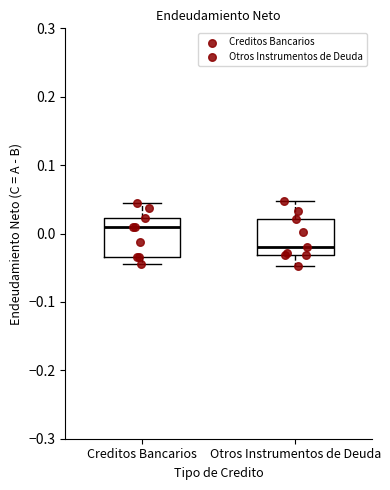

Which box has the lowest median line?

Otros Instrumentos de Deuda